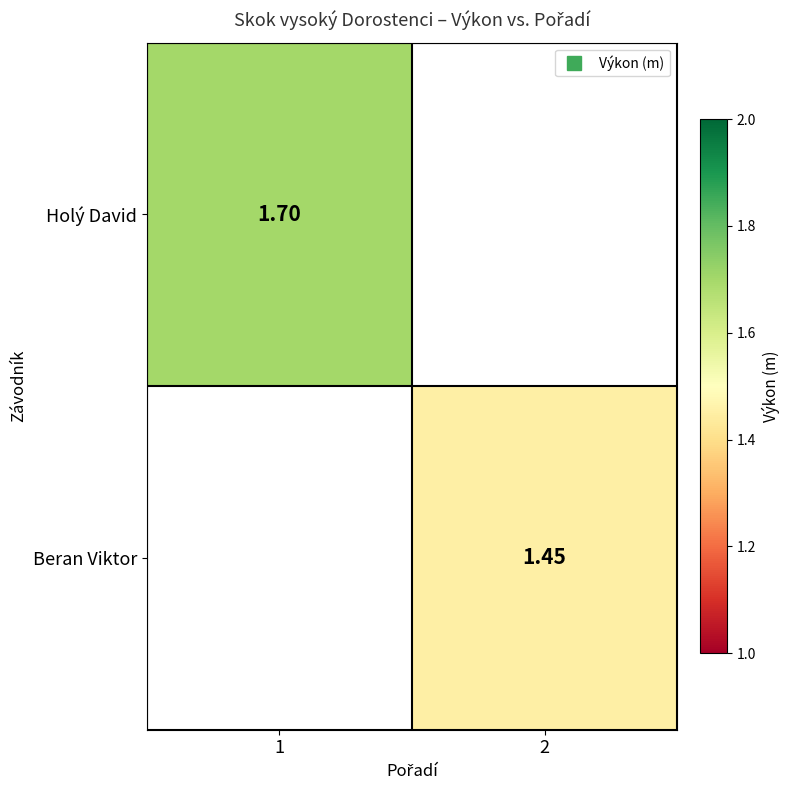

List the labels in order of Holý David value, smallest first.

1, 2